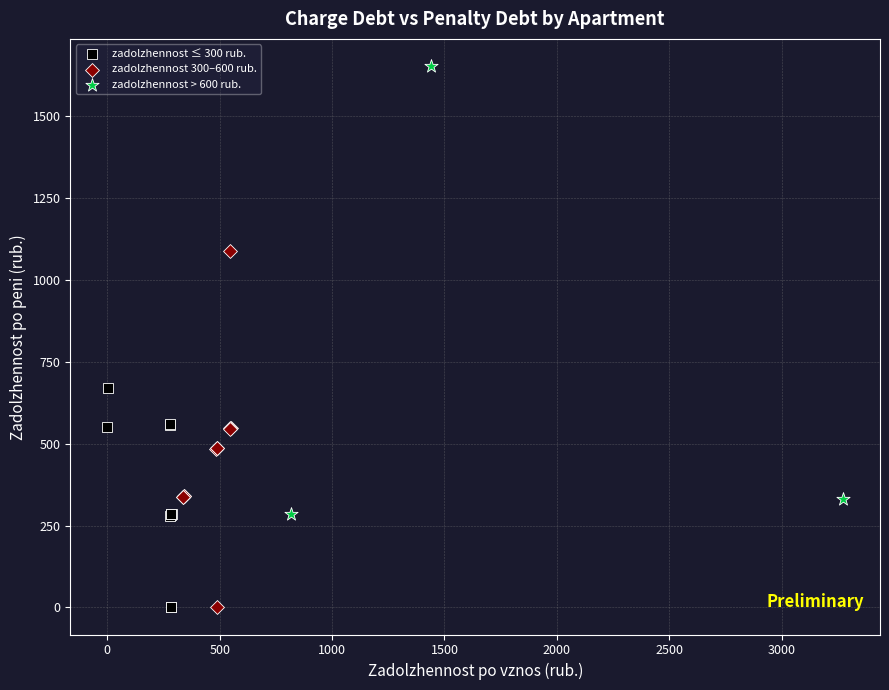

Which series has the largest Y range (max minus min)?

zadolzhennost > 600 rub.